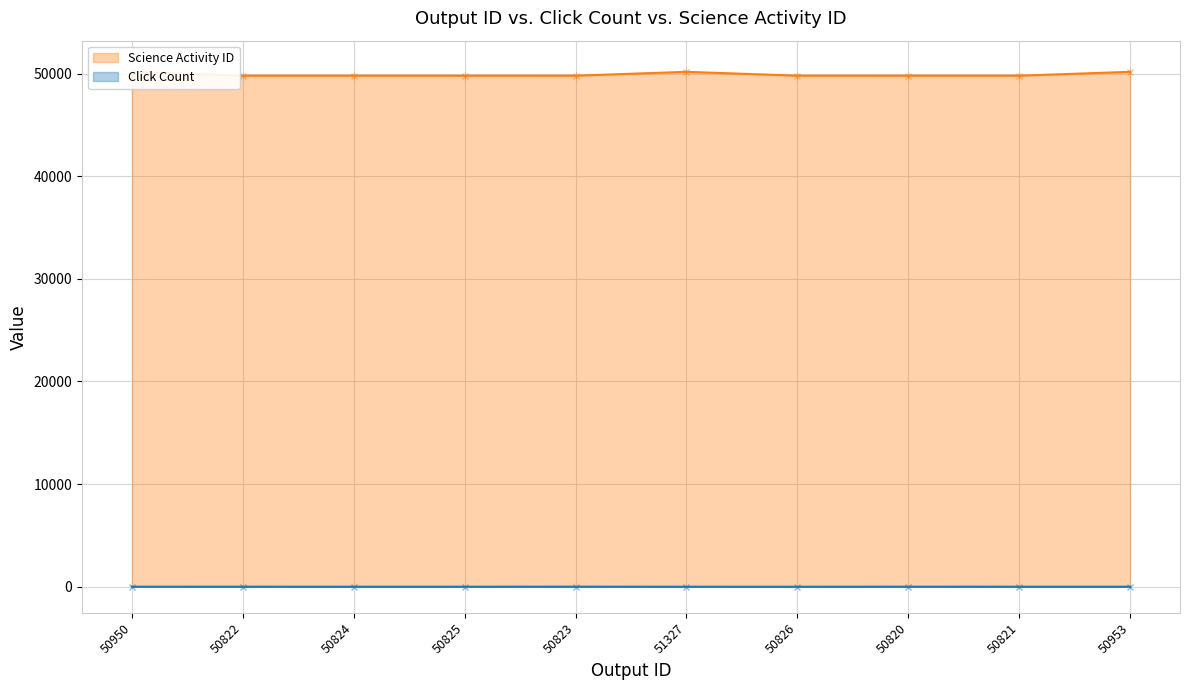

What position from the left is 50950?

1